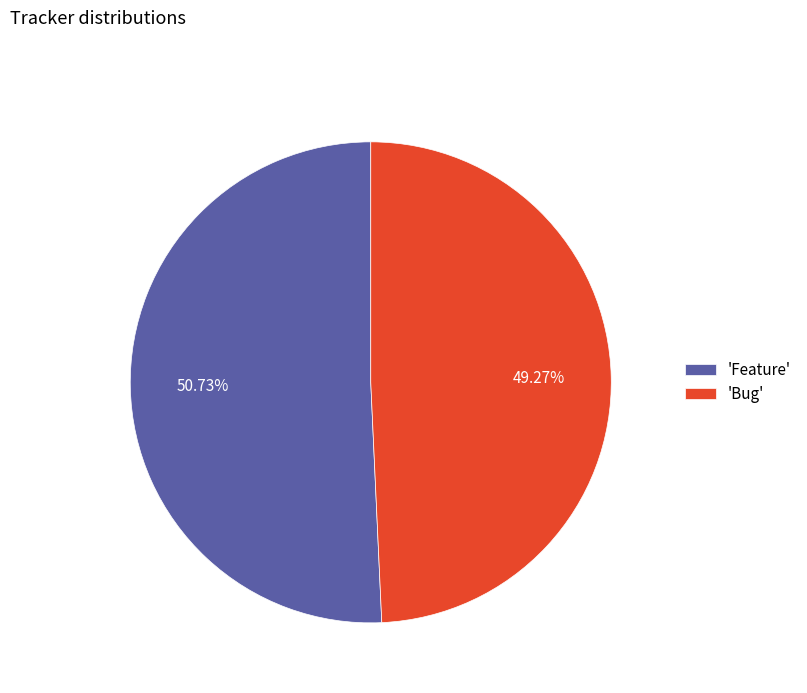

Count the number of slices in the pie.

2